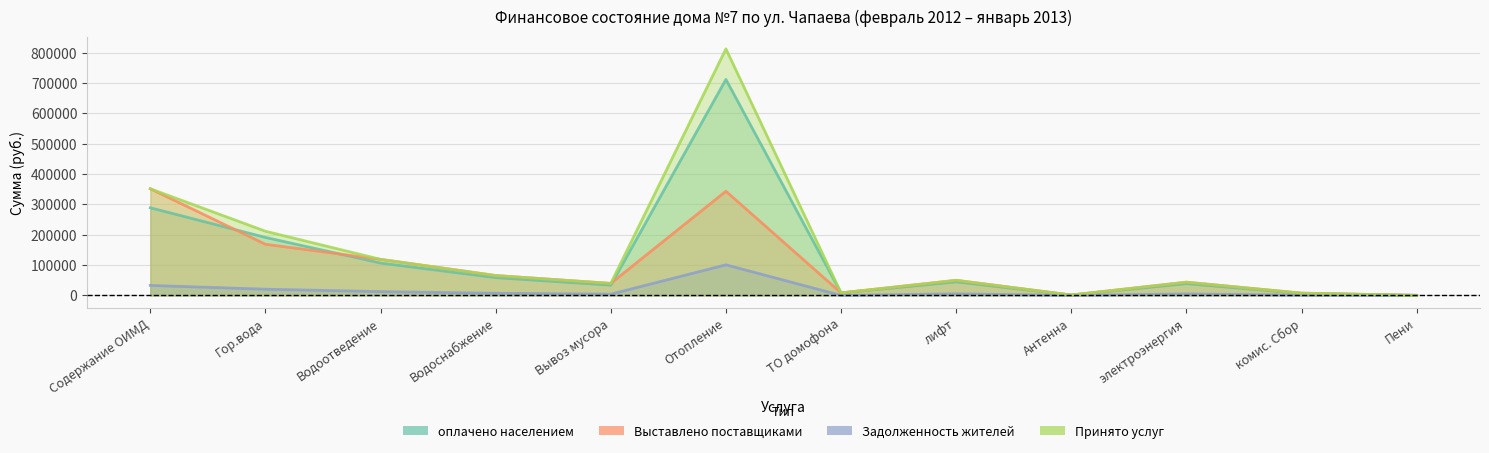

The Задолженность жителей series shows 8.4 at ТО домофона. True or false?

False